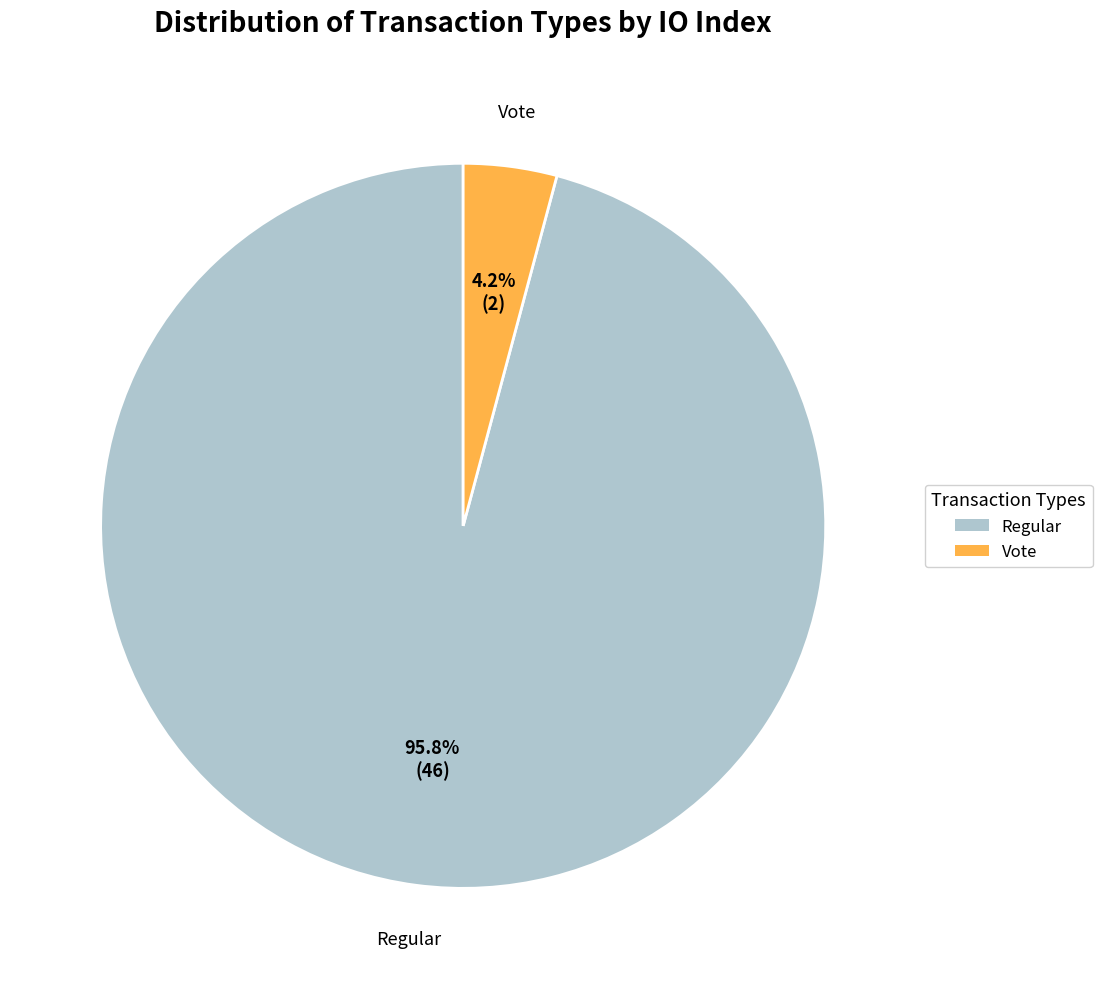

What percentage is NOT represented by Vote?

95.8%